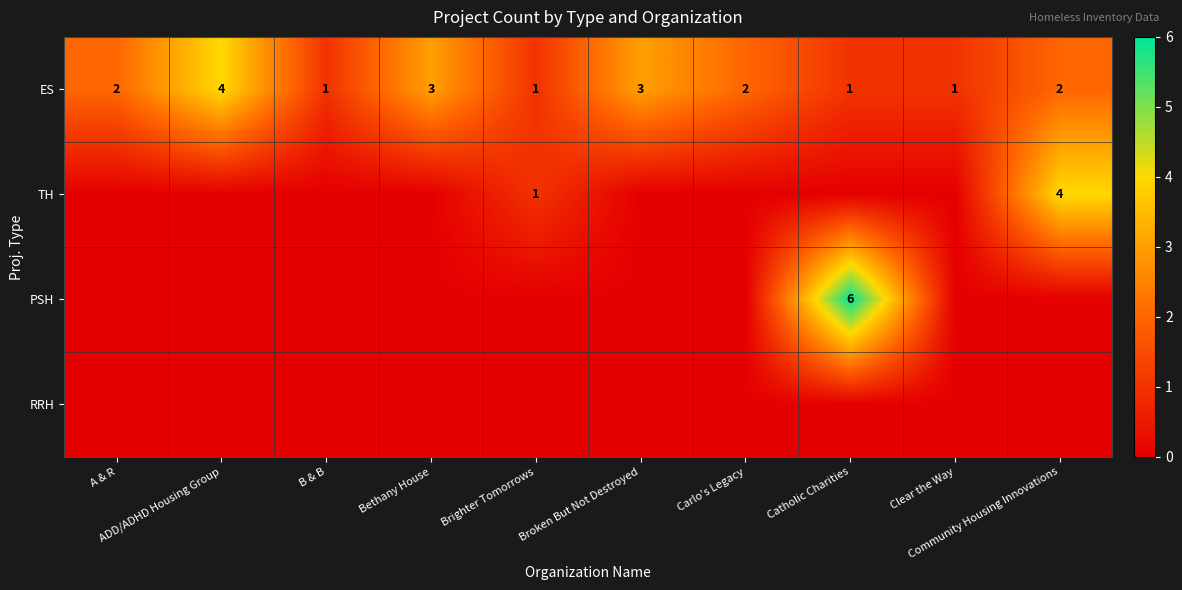

At how many categories does at least one series exceed 0?

10